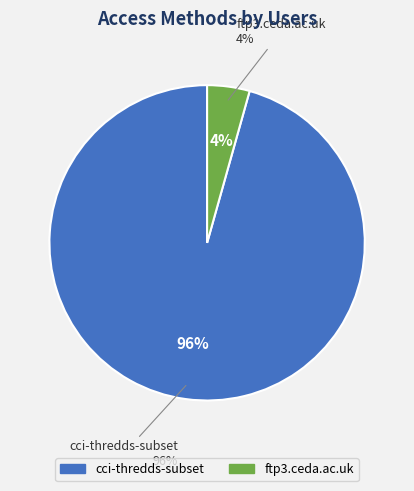

True or false: cci-thredds-subset accounts for 96% of the total.

True